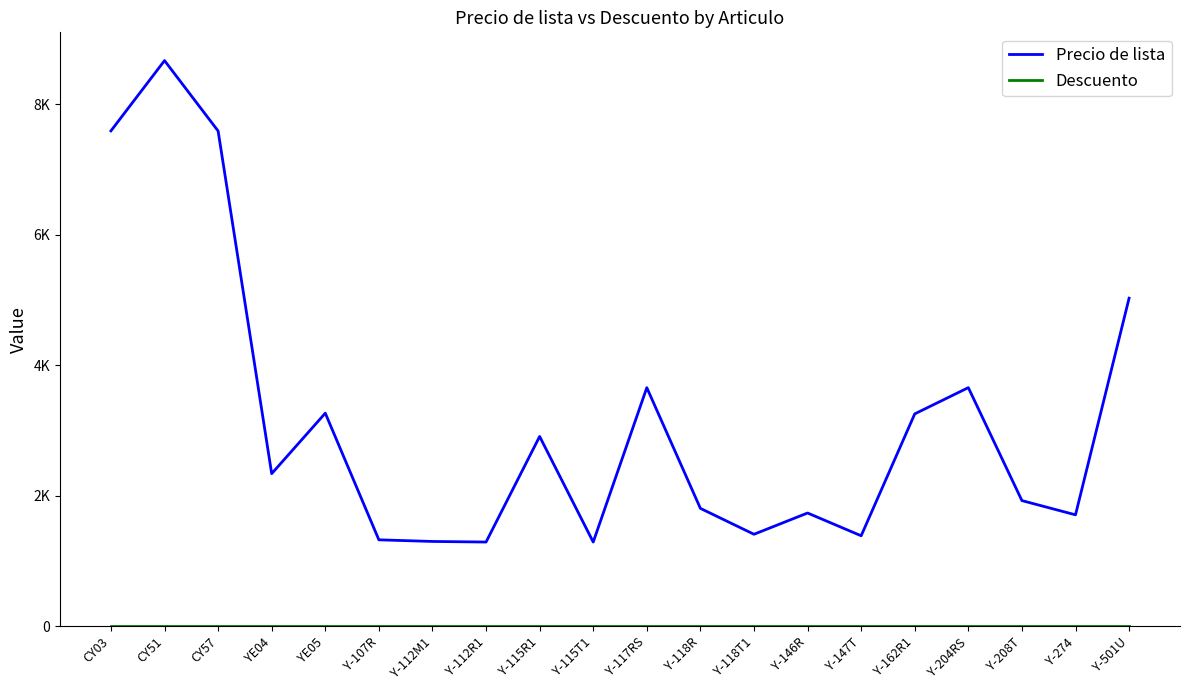

True or false: Precio de lista and Descuento cross at least once.

False